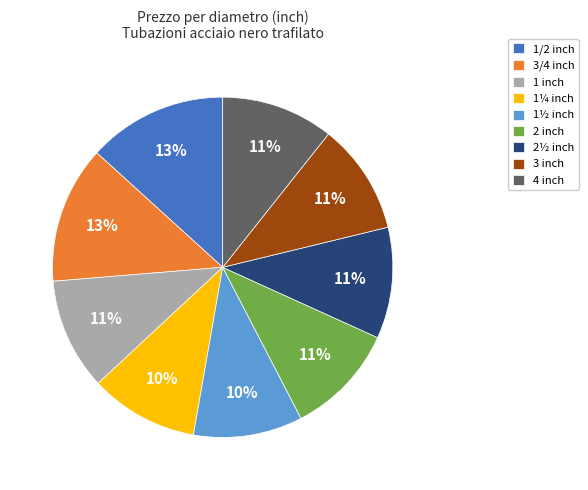

How many slices are in this pie chart?

9